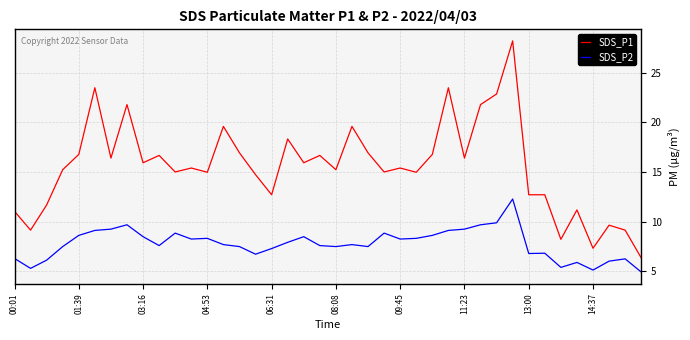

True or false: SDS_P1 and SDS_P2 intersect in this chart.

False